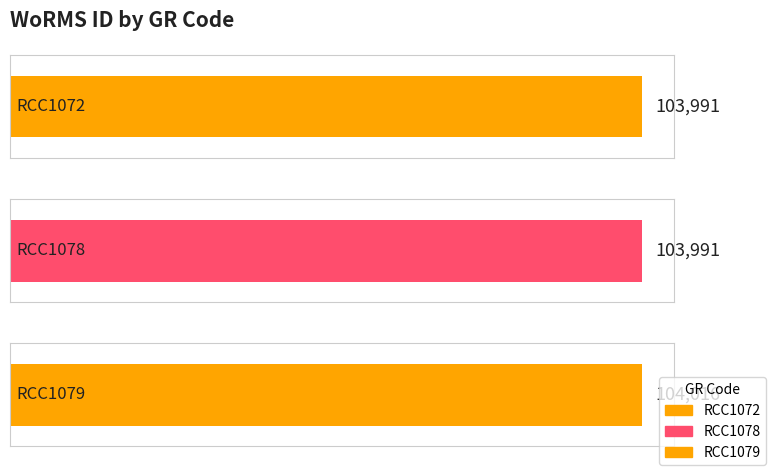

How many values exceed 103991?

1